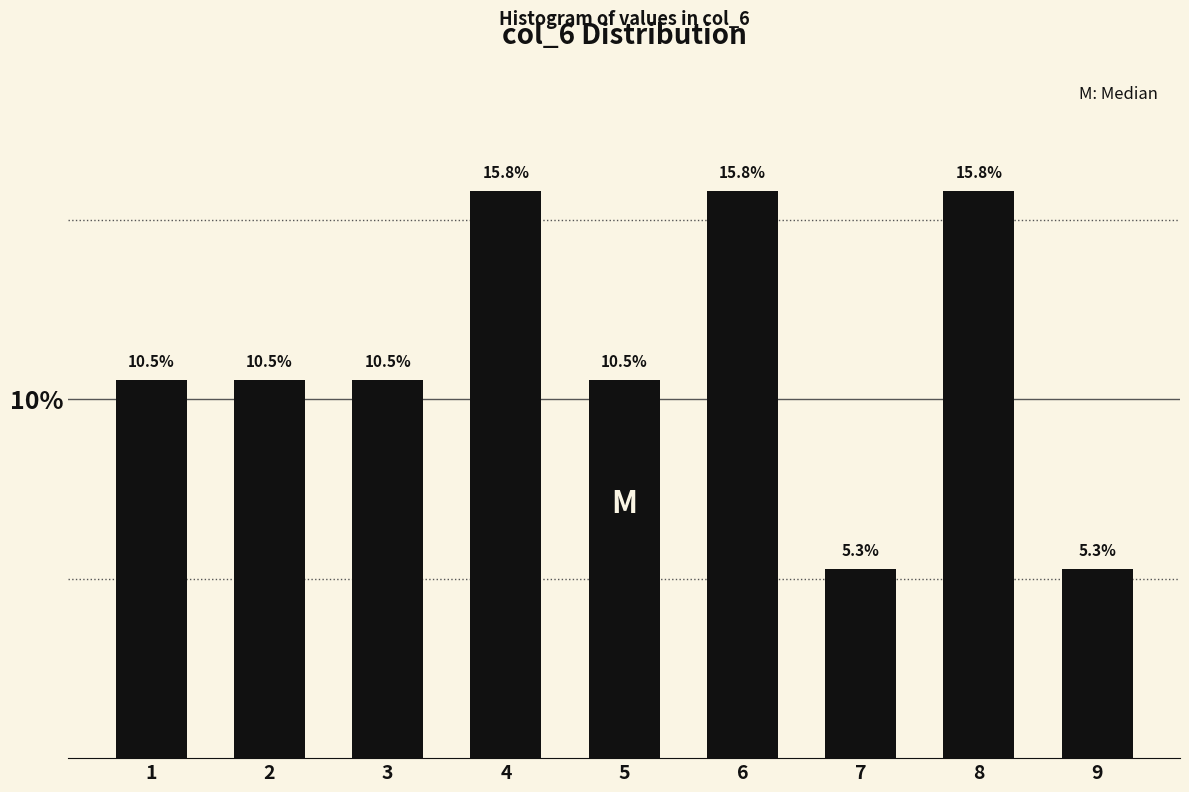

Reading right to left, extract all data points from this chart.

9=5.3	8=15.8	7=5.3	6=15.8	5=10.5	4=15.8	3=10.5	2=10.5	1=10.5